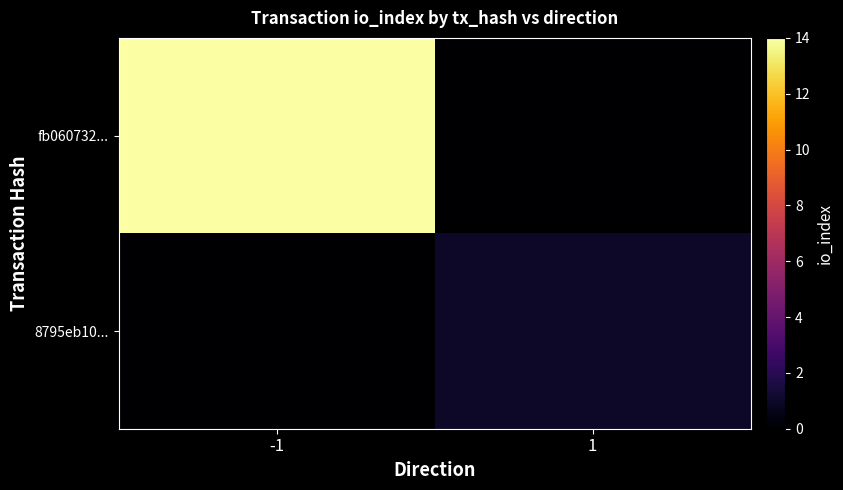

Reading right to left, what are all the values shown in this chart?

fb060732...: 1=0	-1=14
8795eb10...: 1=1	-1=0